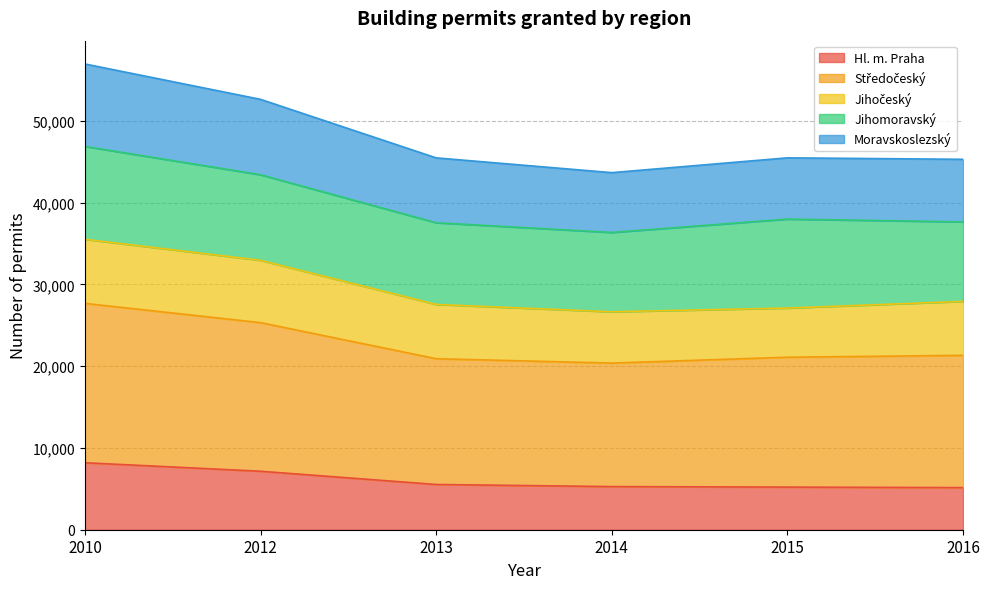

What is the total value across all series at 2012?

52610